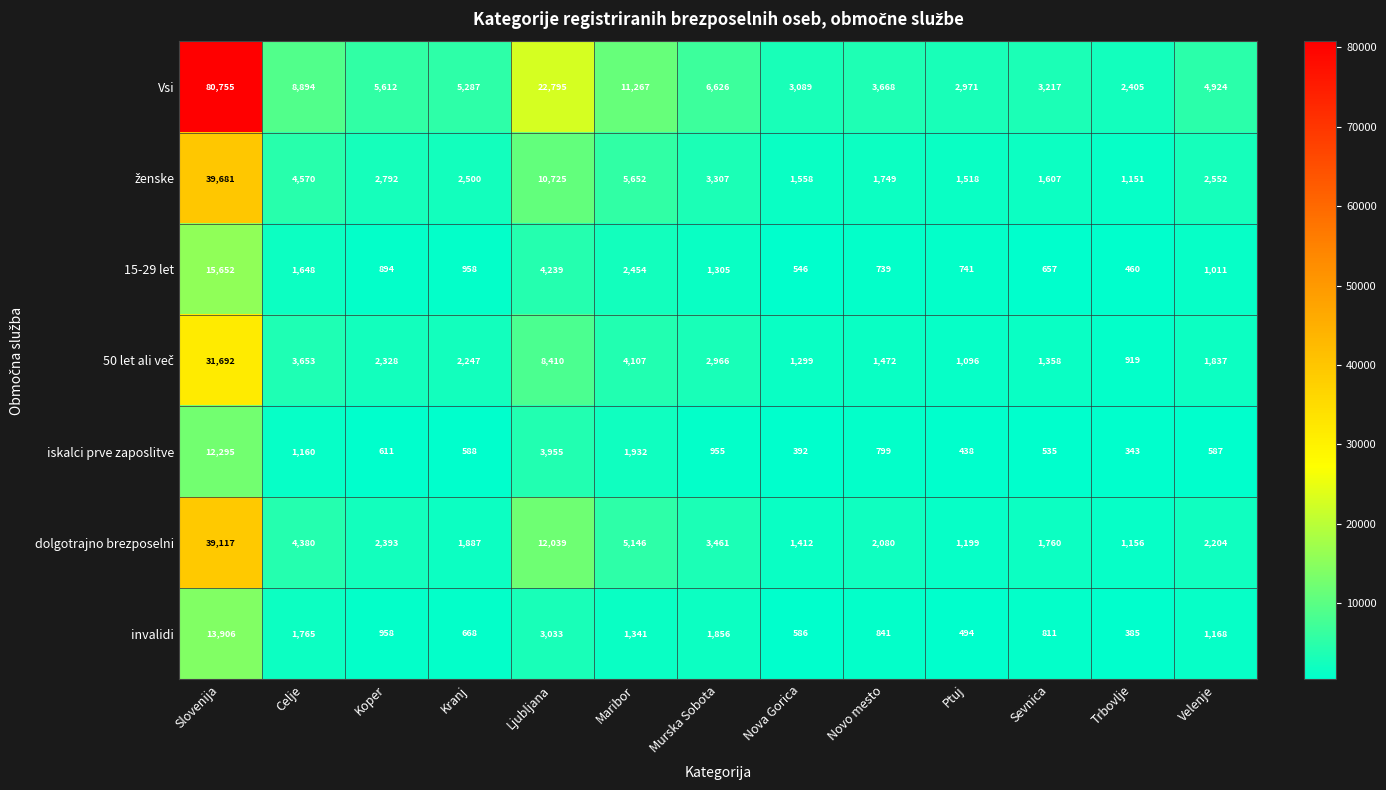

Which series has the largest range (max minus min)?

Vsi